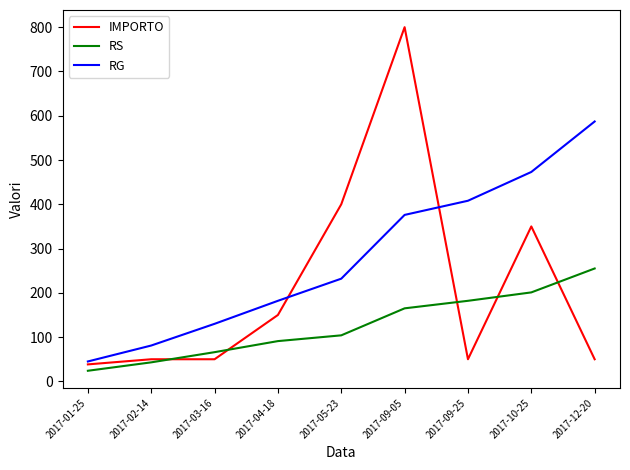

At which label is IMPORTO closest to 419?

2017-05-23